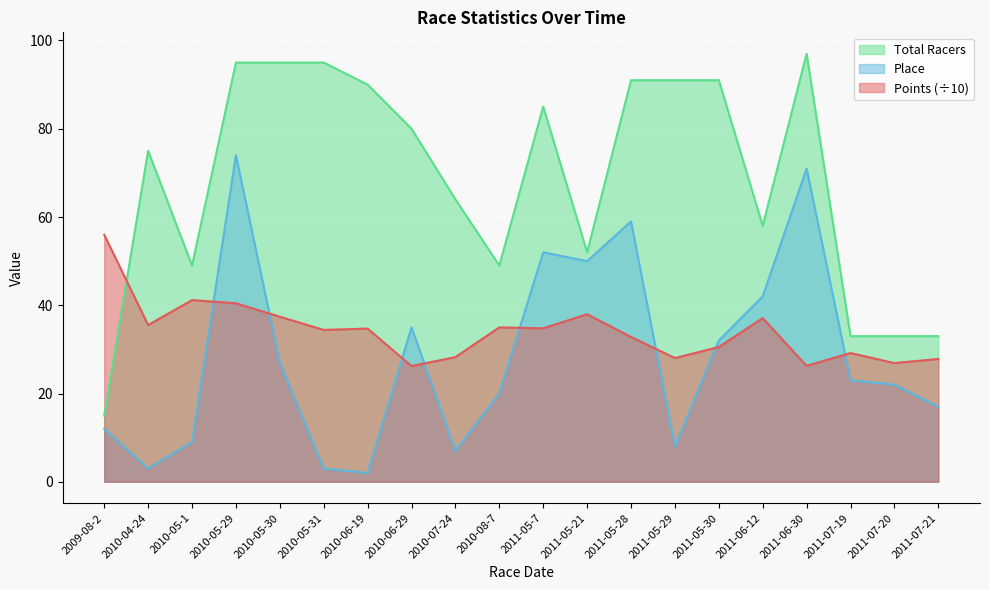

Rank the series by their maximum value, from highest to lowest.

Total Racers, Place, Points